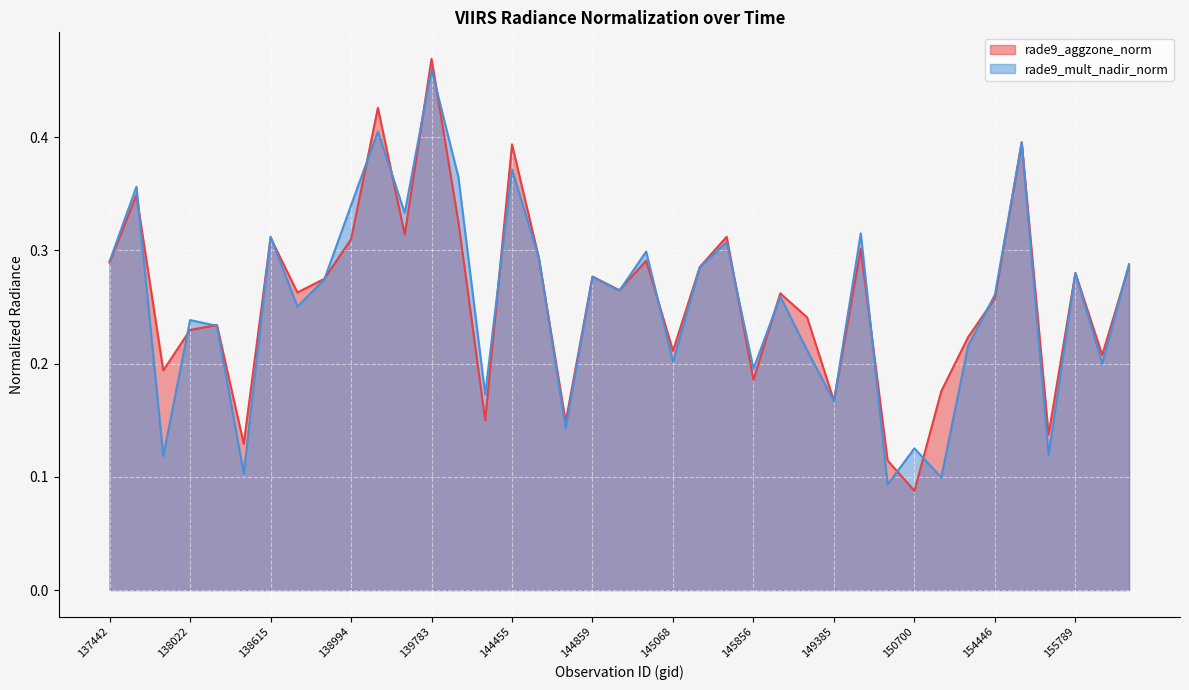

How many lines are shown in the chart?

2